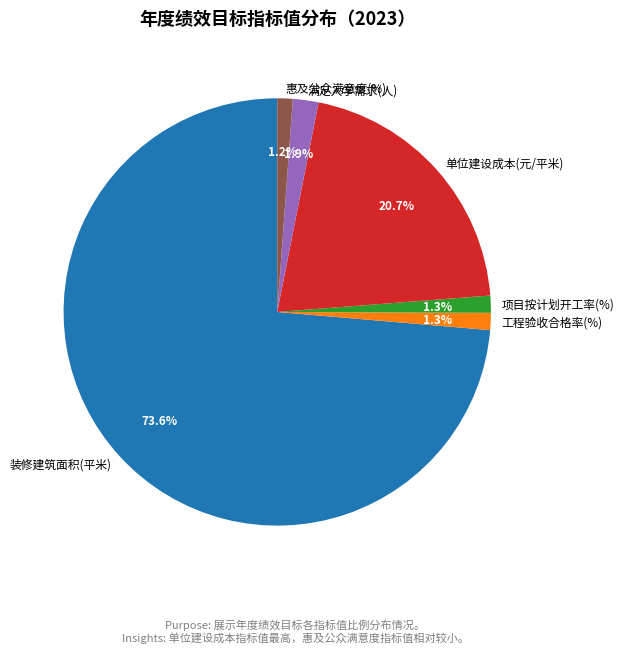

Does 工程验收合格率(%) account for over 50% of the chart?

No